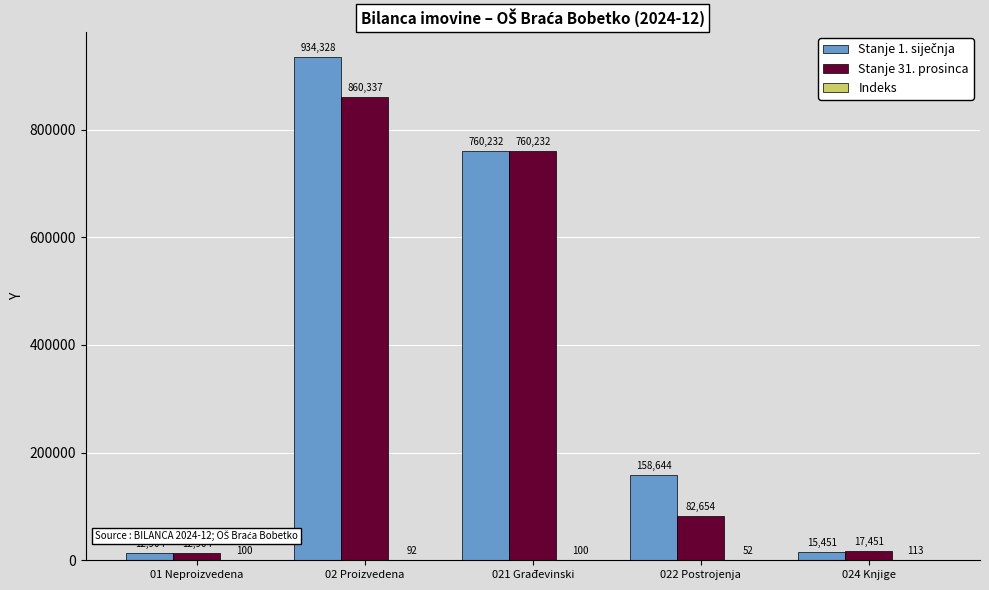

At which label does Stanje 31. prosinca reach its peak?

02 Proizvedena